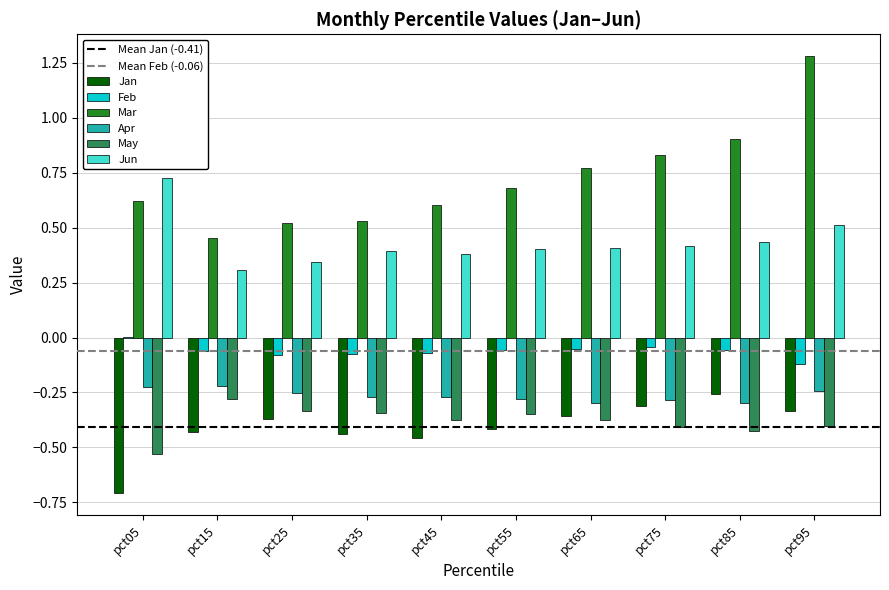

What is the sum of the Jan values at pct25 and pct45?

-0.8